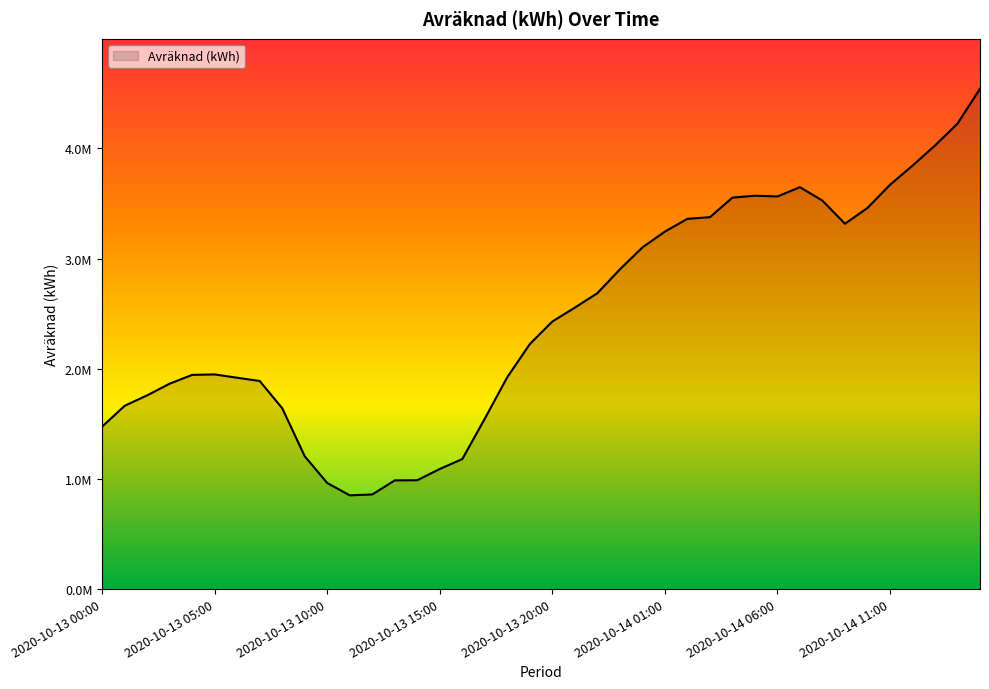

How many points are lower than both their immediate neighbors (excluding endpoints)?

3